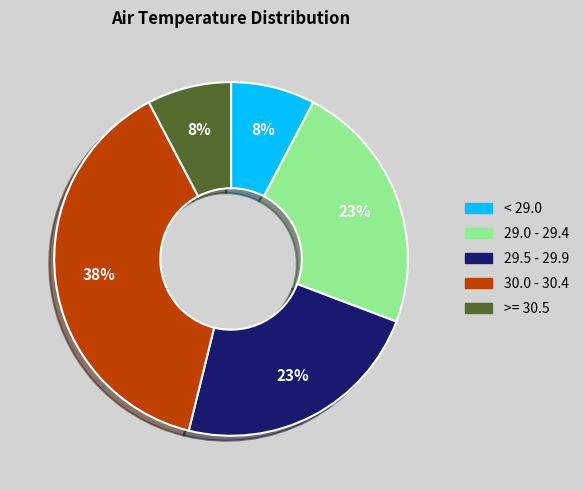

Is there any slice that represents more than half of the pie?

No